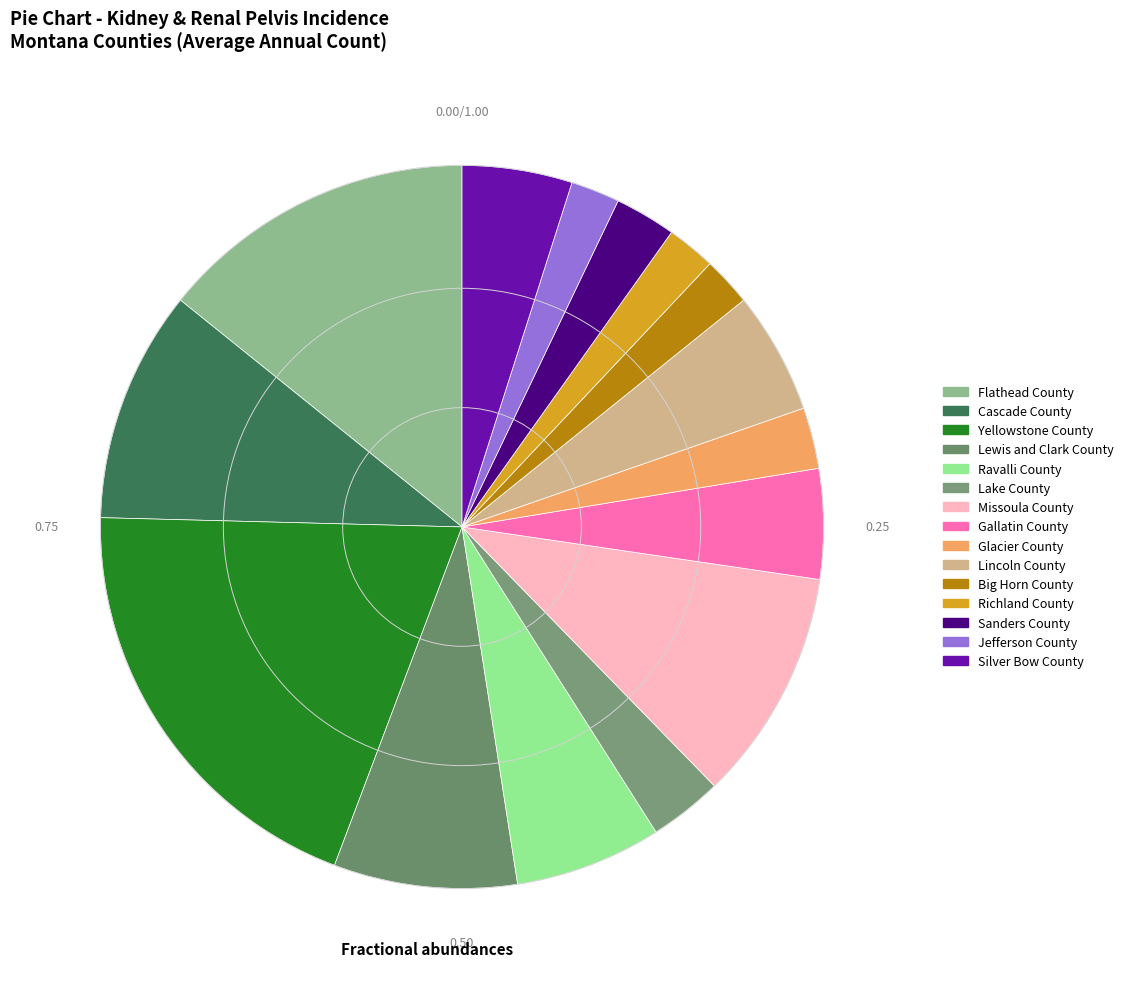

To the nearest percent, what percentage of the pie is Big Horn County?

2%